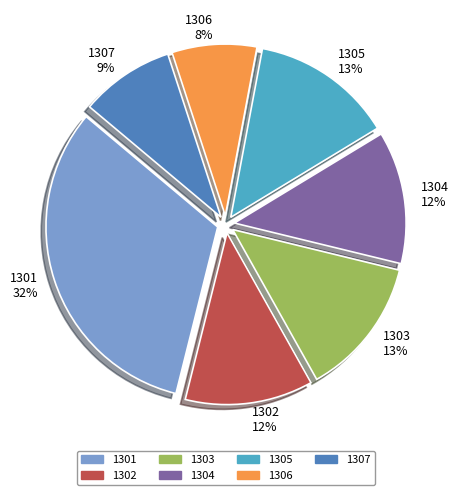

What is the largest slice in the pie chart?

1301